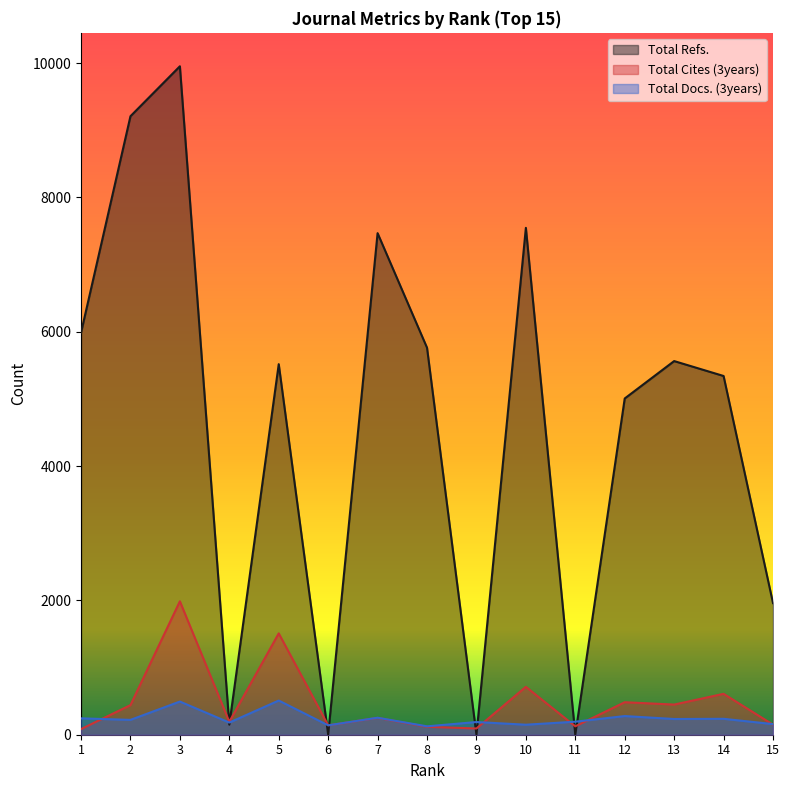

Count the number of categories in the chart.

15